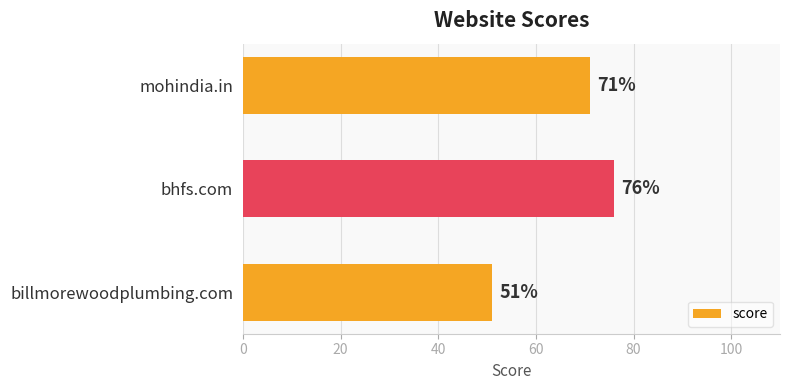

Reading top to bottom, list all the values displayed in this chart.

mohindia.in=71	bhfs.com=76	billmorewoodplumbing.com=51